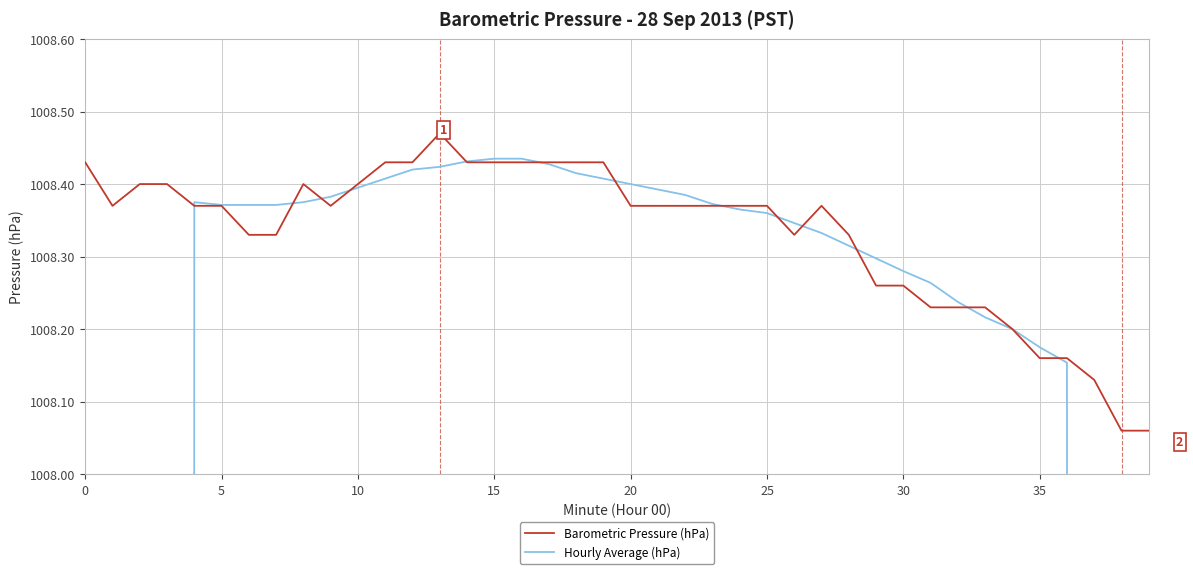

Where do Hourly Average (hPa) and Barometric Pressure (hPa) first cross each other?

15 and 20